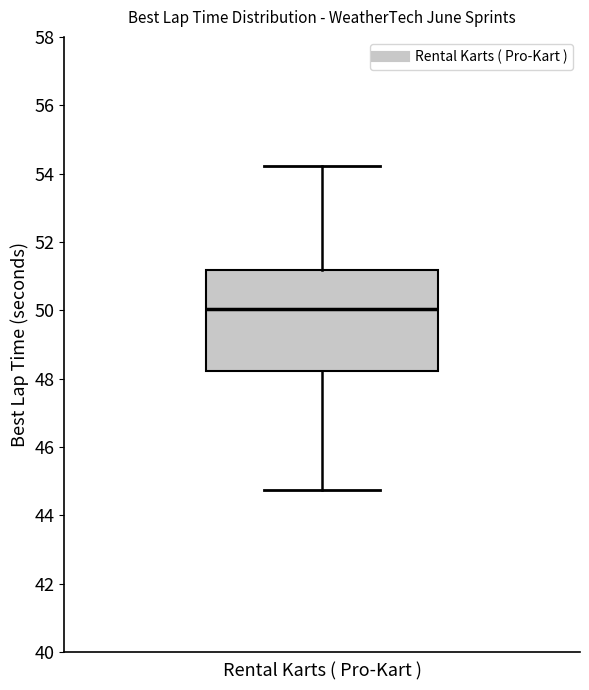

Read this box plot against the y-axis: the position of the median line, the range covered by the box, and the ends of both whiskers. The values are not printed on the chart, so give them approximately, as read against the axis.

median 50.0, box 48.2 to 51.2, whiskers 44.8 to 54.2